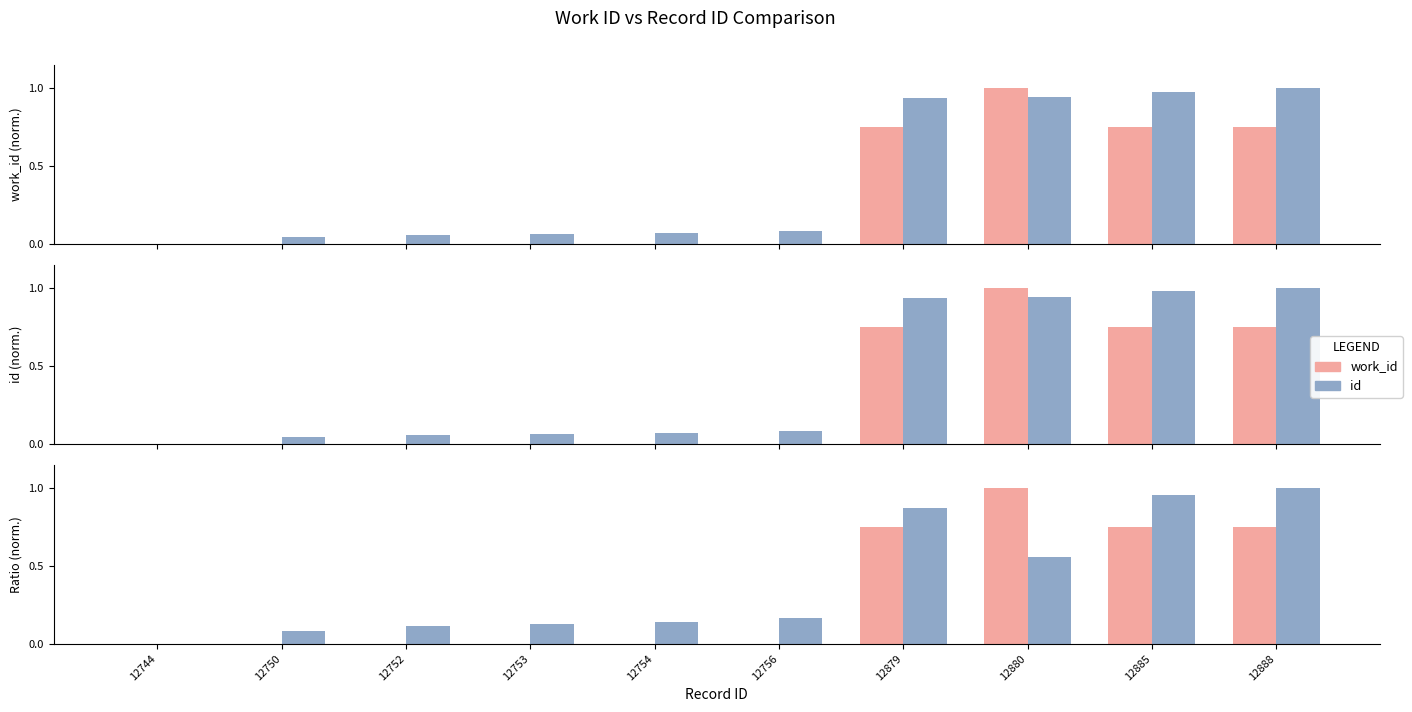

What is the value of the work_id bar at the 7th from the left?

0.8